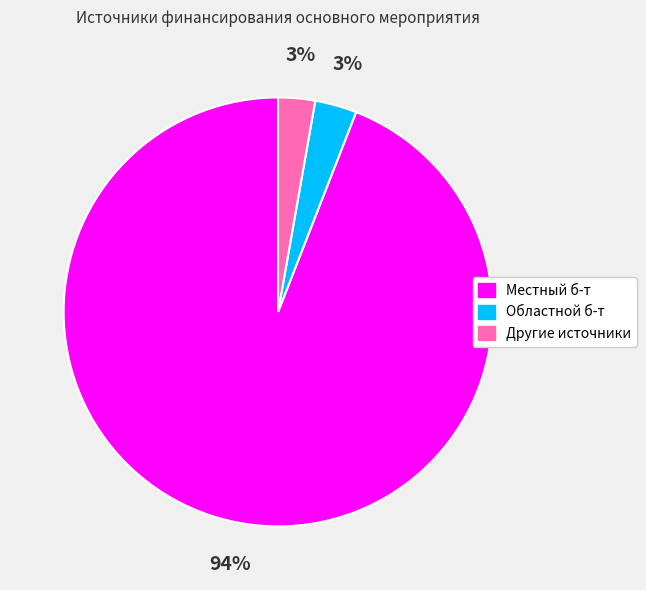

Which category has the biggest portion of the pie?

Местный б-т